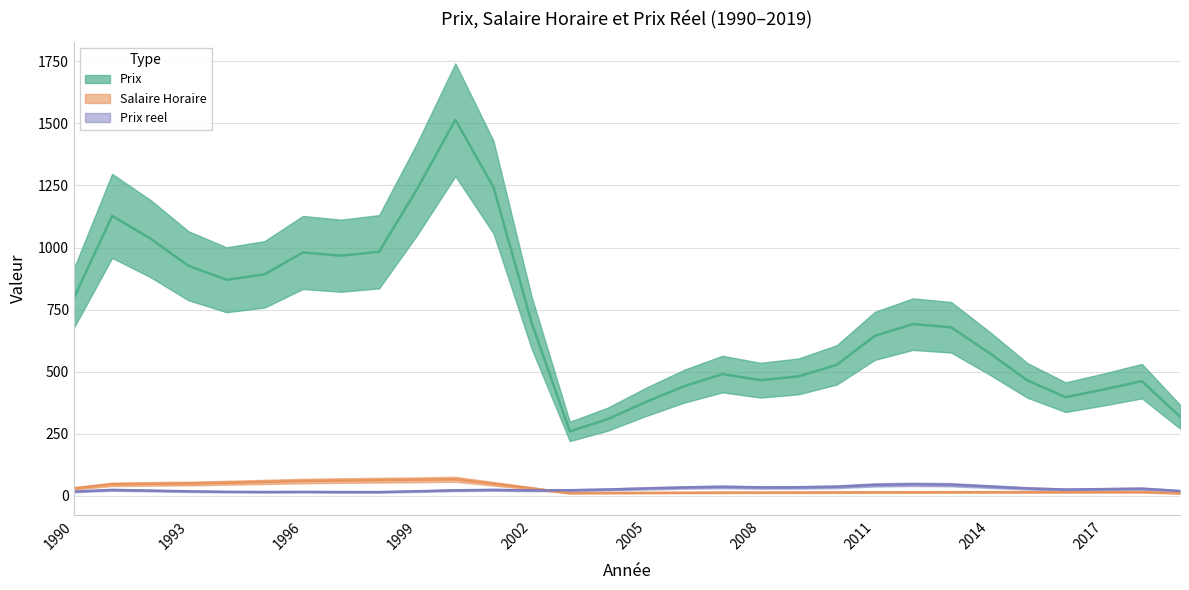

At which category is the sum across all series the highest?

2000